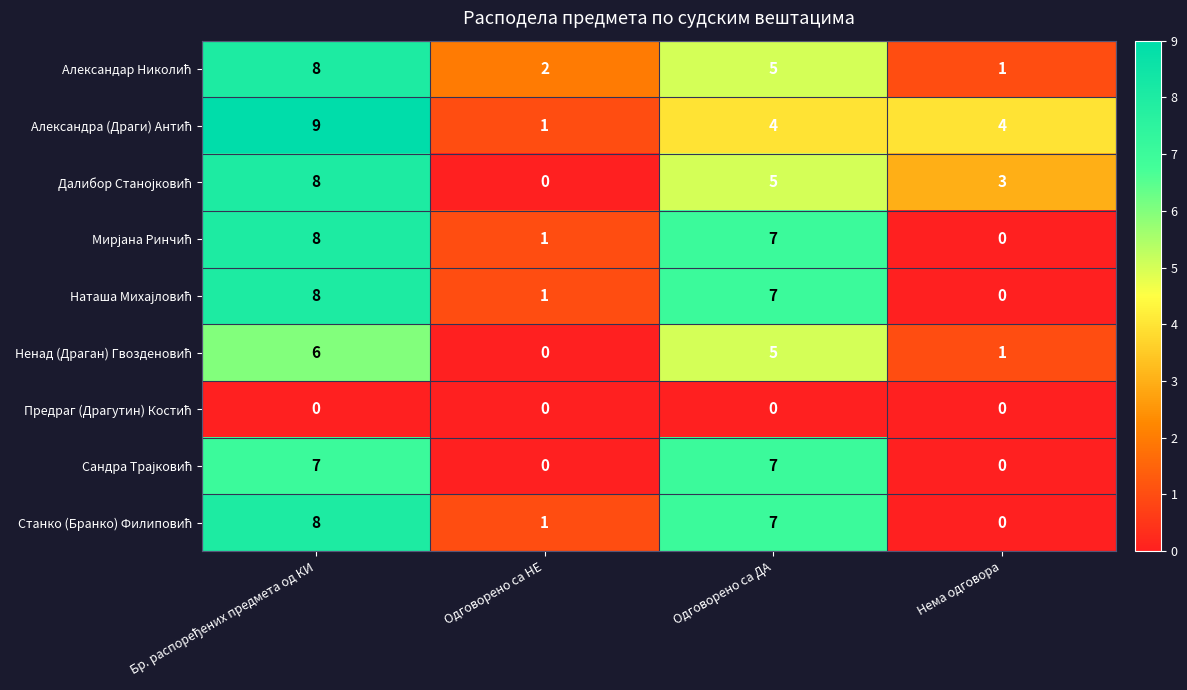

What is the spread (max minus min) of values at Одговорено са ДА?

7